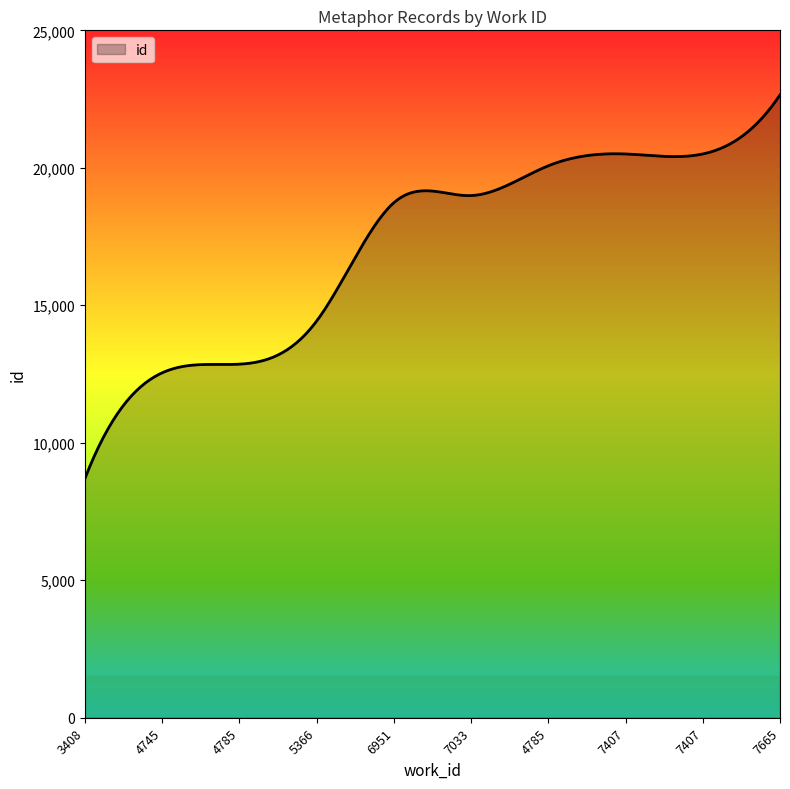

What is the smallest value displayed?

8699.0